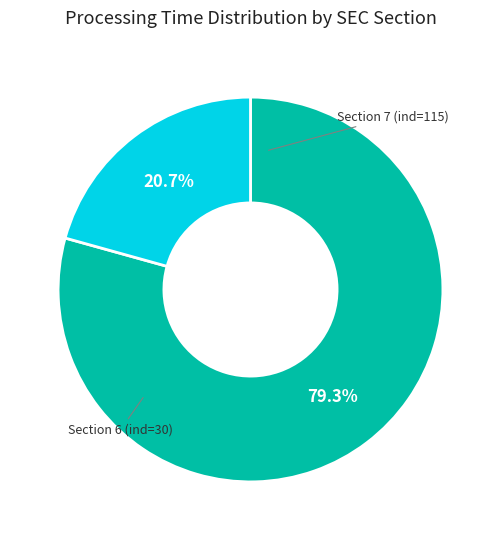

Rank the categories by value from highest to lowest.

Section 7, Section 6